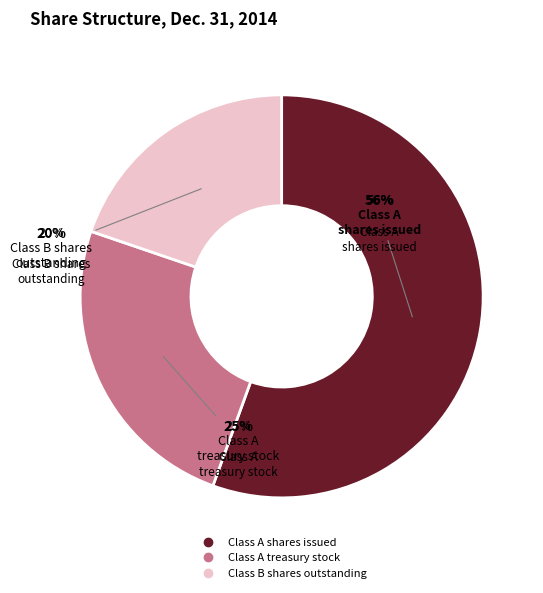

True or false: Class A shares issued accounts for 65% of the total.

False